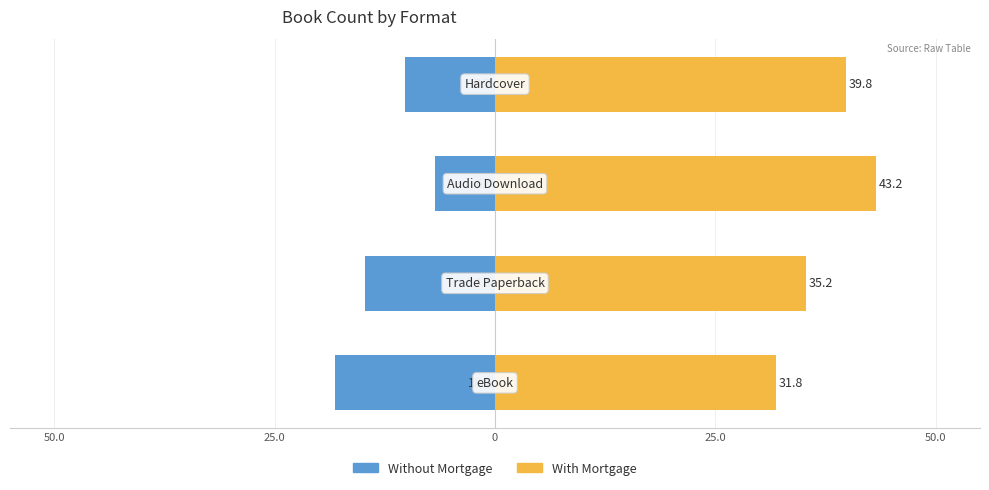

What are all the series names shown in the legend?

Without Mortgage, With Mortgage